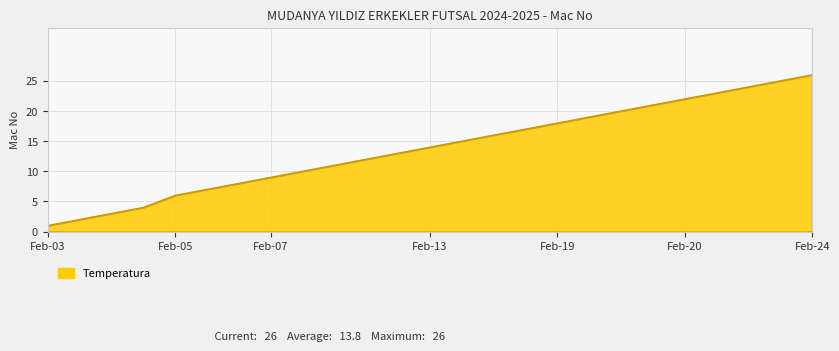

How many lines are shown in the chart?

1